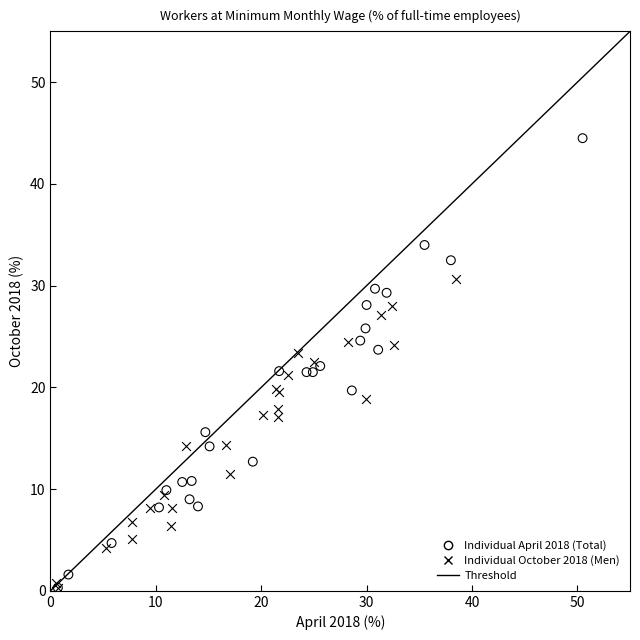

Which series has the largest Y range (max minus min)?

Individual April 2018 (Total)